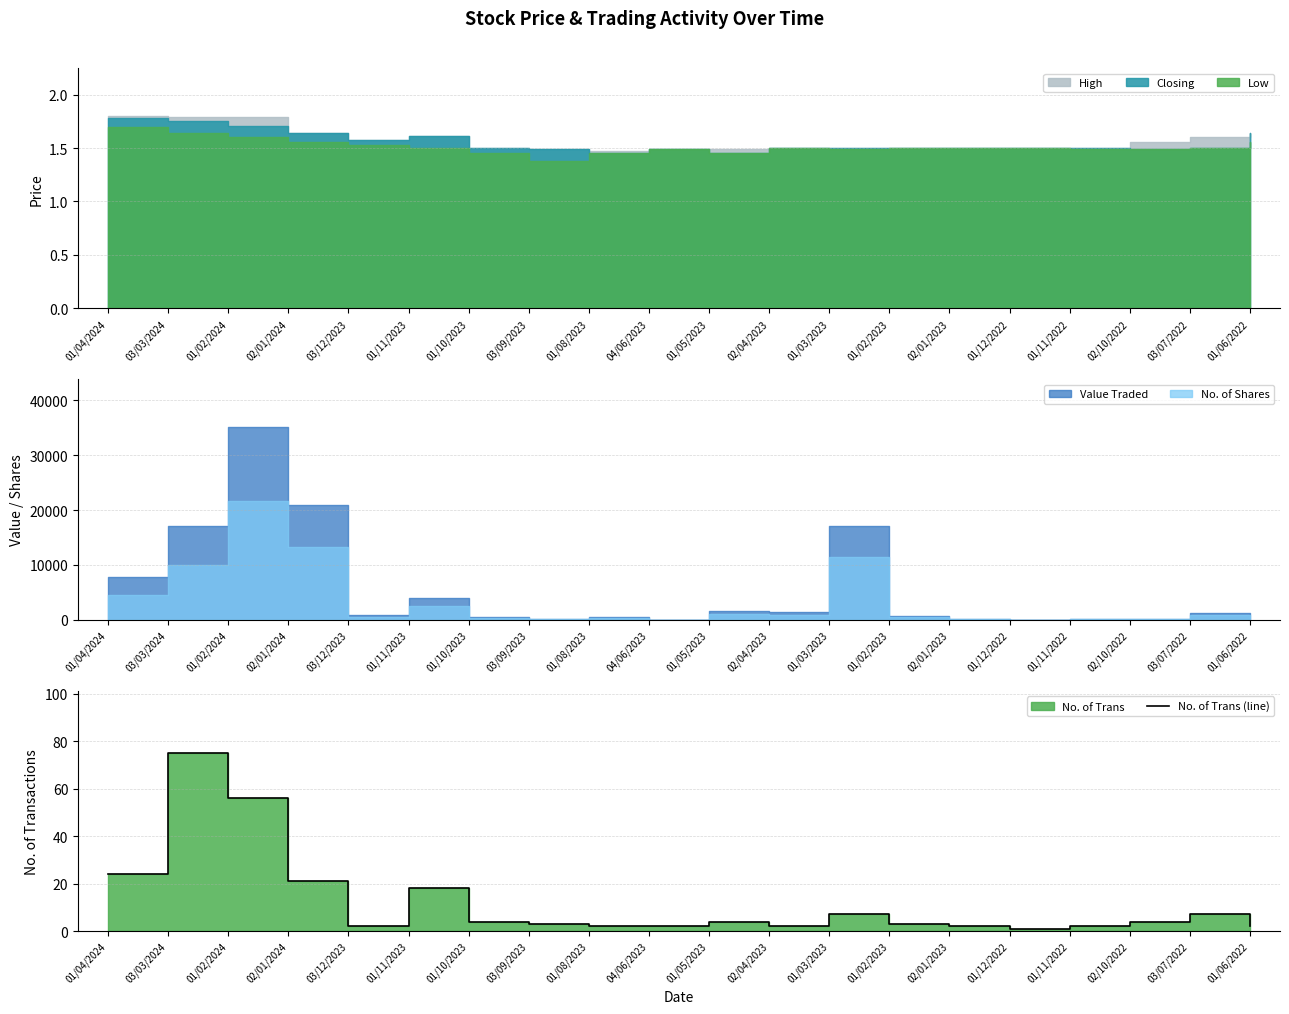

The chart shows a value of 3 at 02/01/2023. True or false?

False